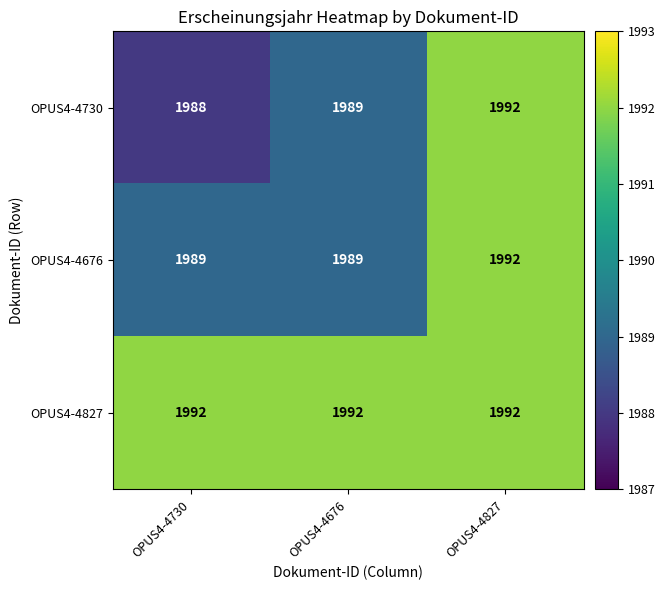

What is the sum of the OPUS4-4730 values at OPUS4-4827 and OPUS4-4730?

3980